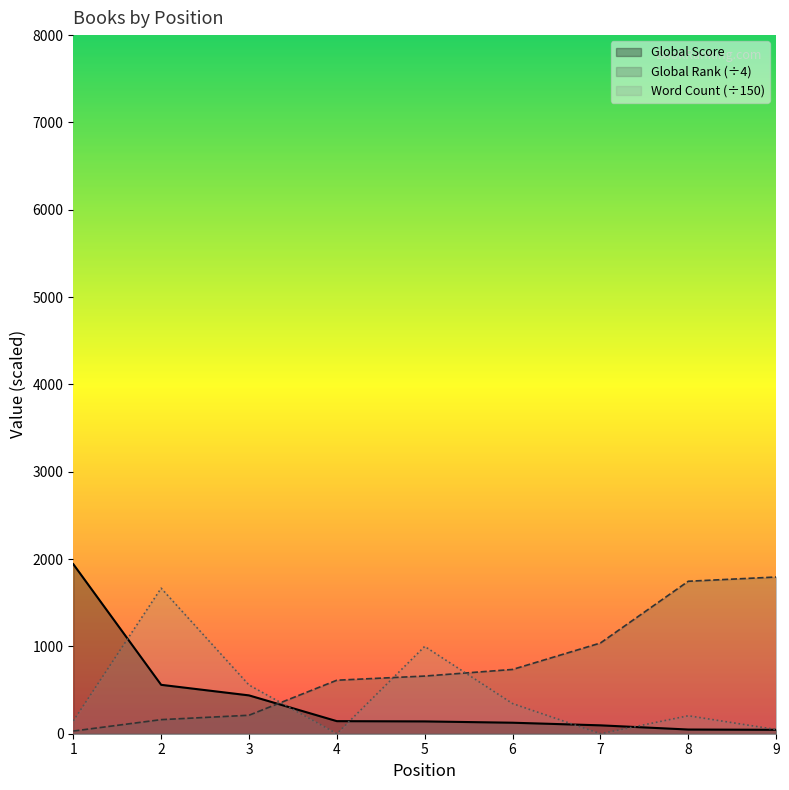

The Word Count series shows 1666.7 at 2. True or false?

True